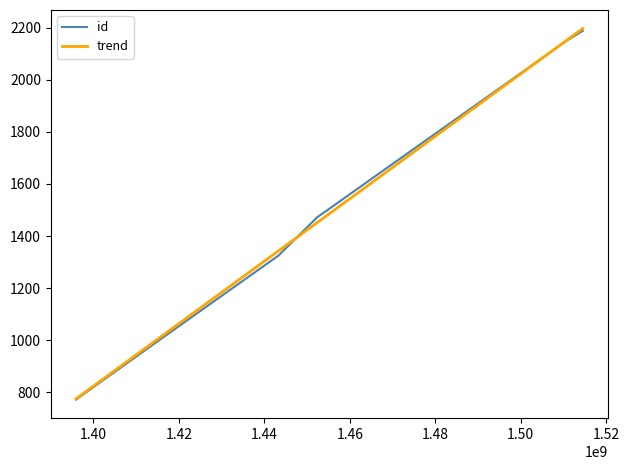

List the series in order of their overall mean, lowest first.

id, trend